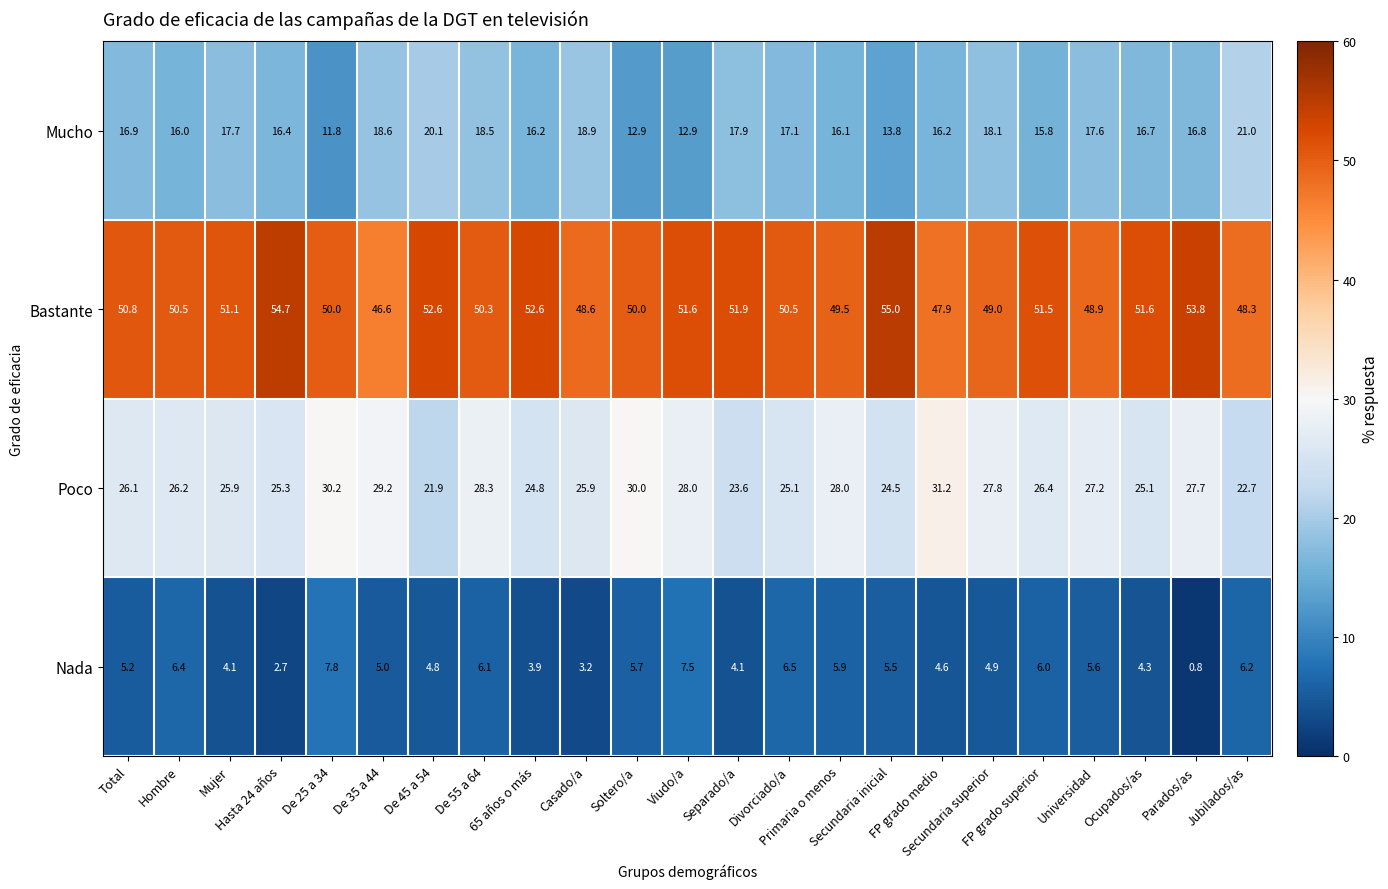

What is the sum of all Bastante values?

1167.3